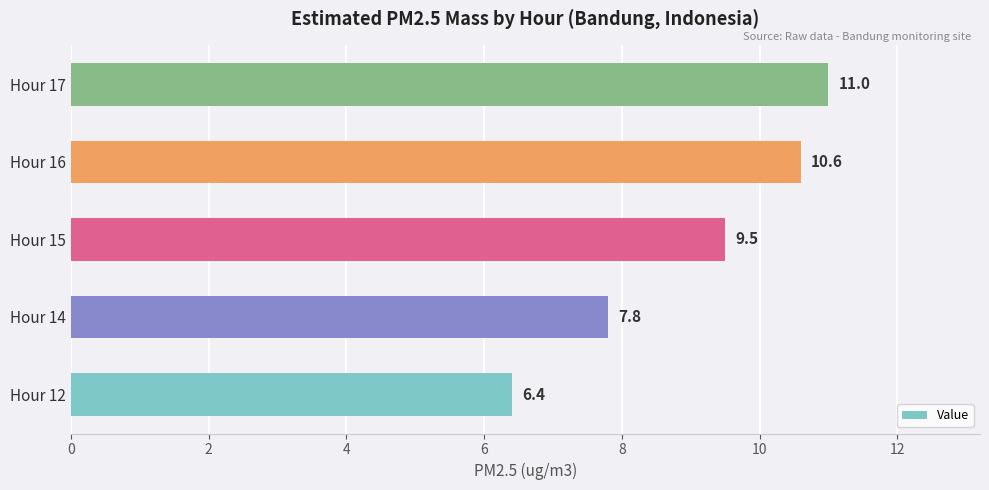

How many values are below 9?

2